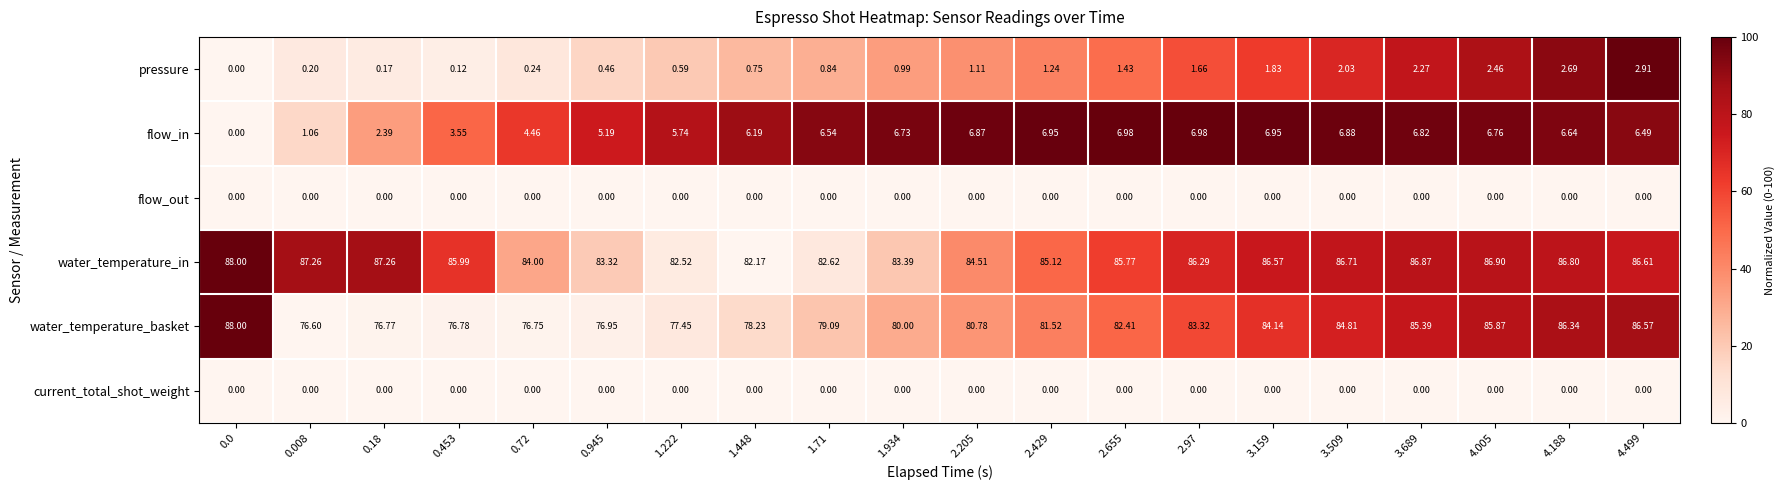

Which series has the largest total across all categories?

water_temperature_in